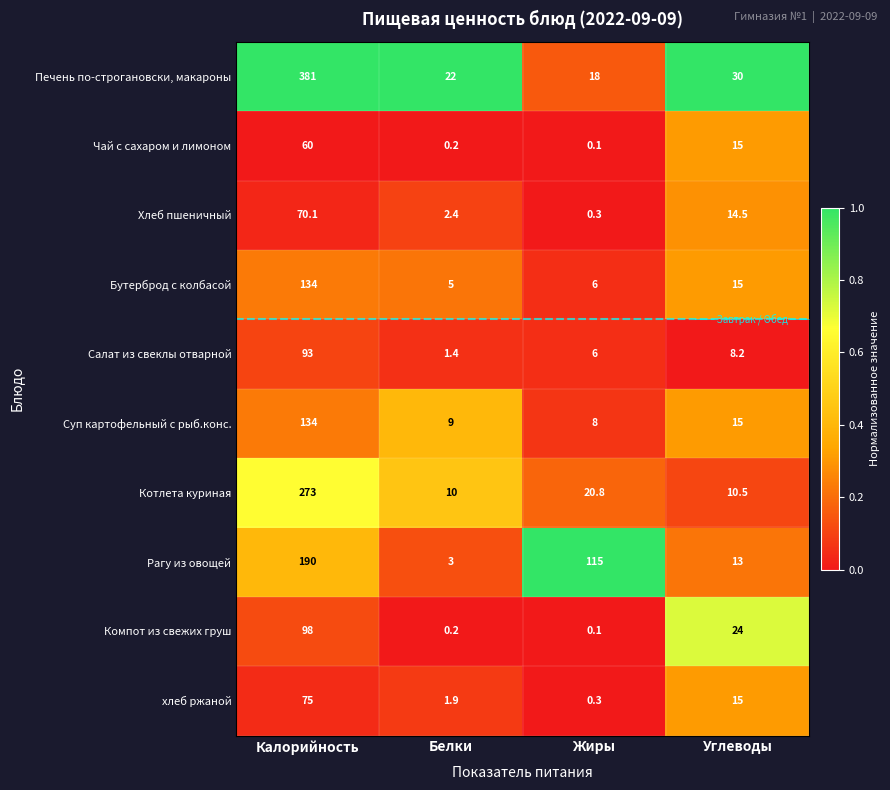

Which series has the widest spread of values?

Печень по-строгановски, макароны